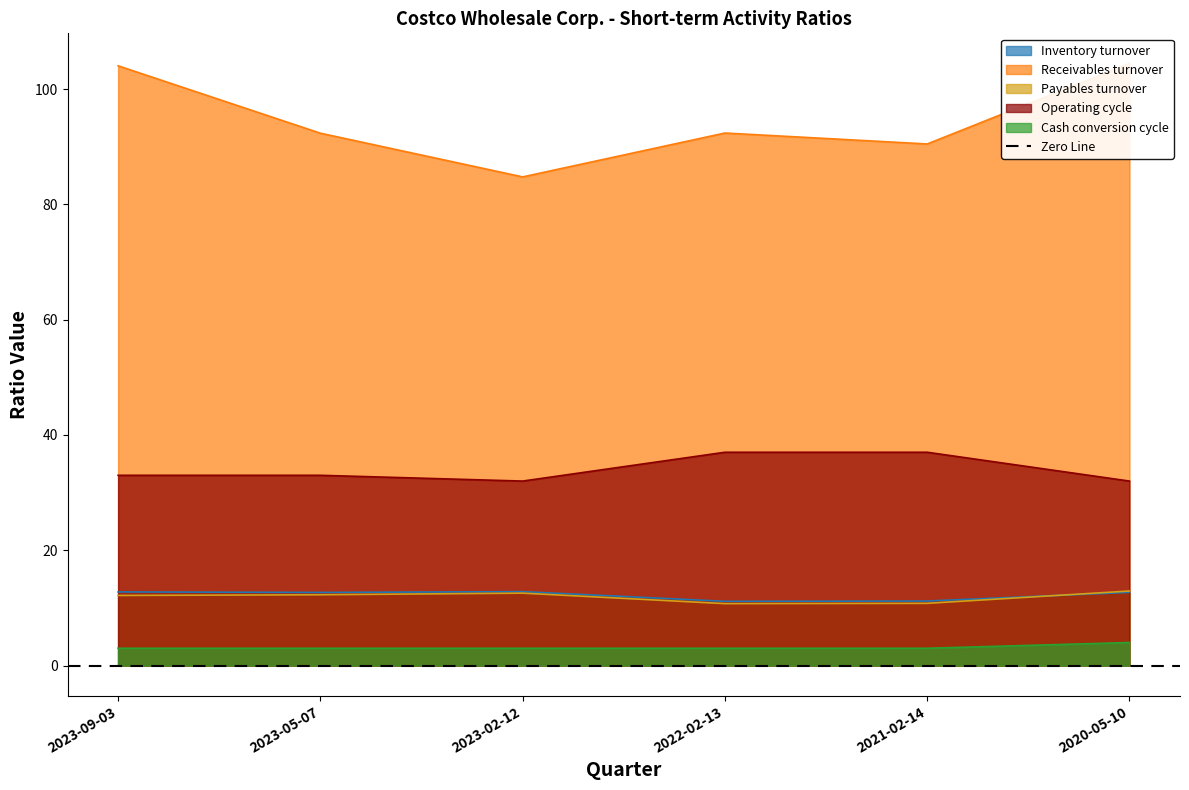

Where does the Payables turnover series first go above 12?

2023-09-03